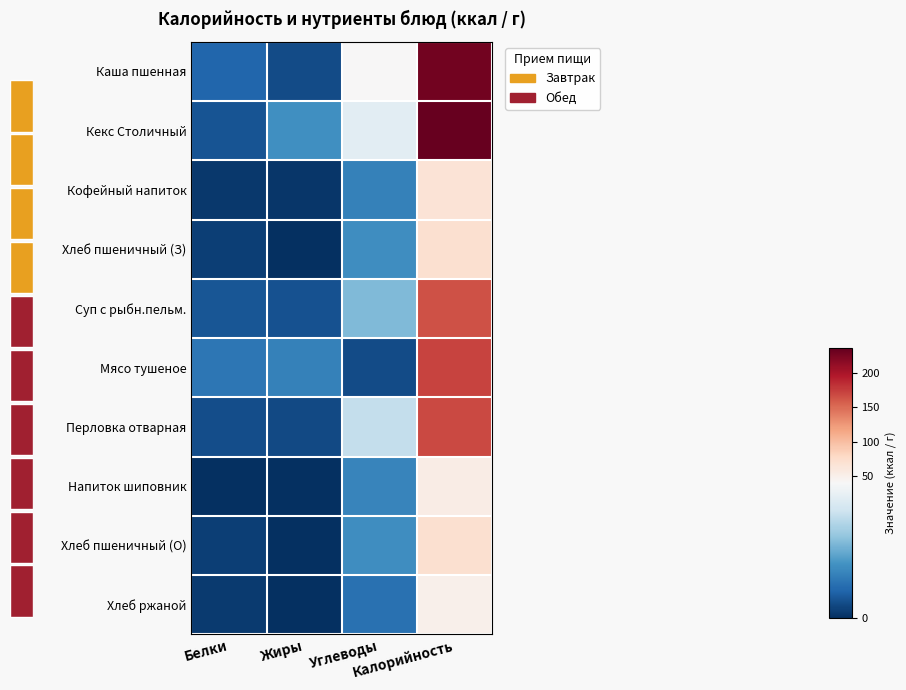

What is the difference between the Перловка отварная values at Белки and Углеводы?

25.3